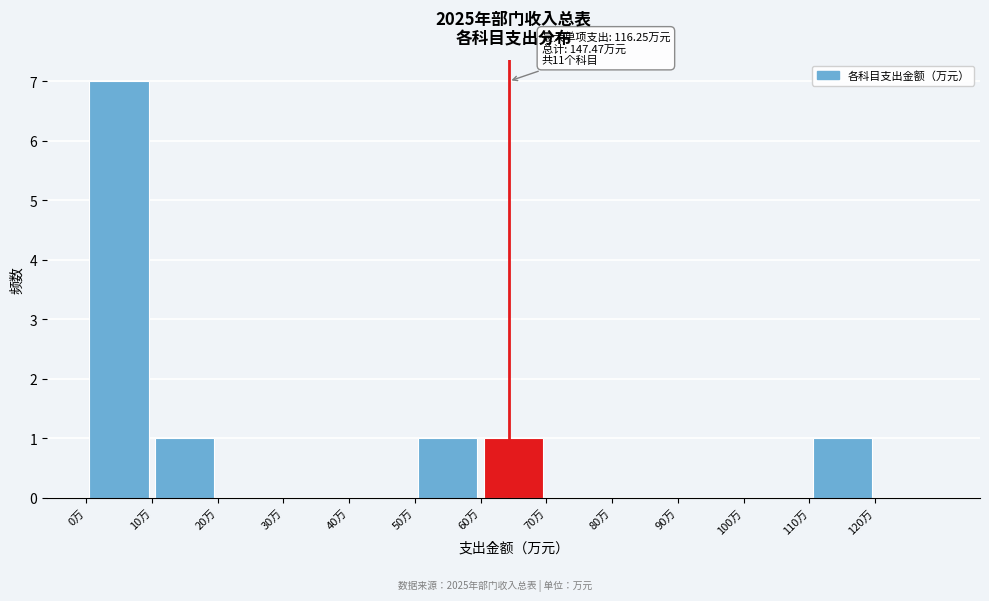

Which range on the x-axis has the tallest bar?

0 to 10